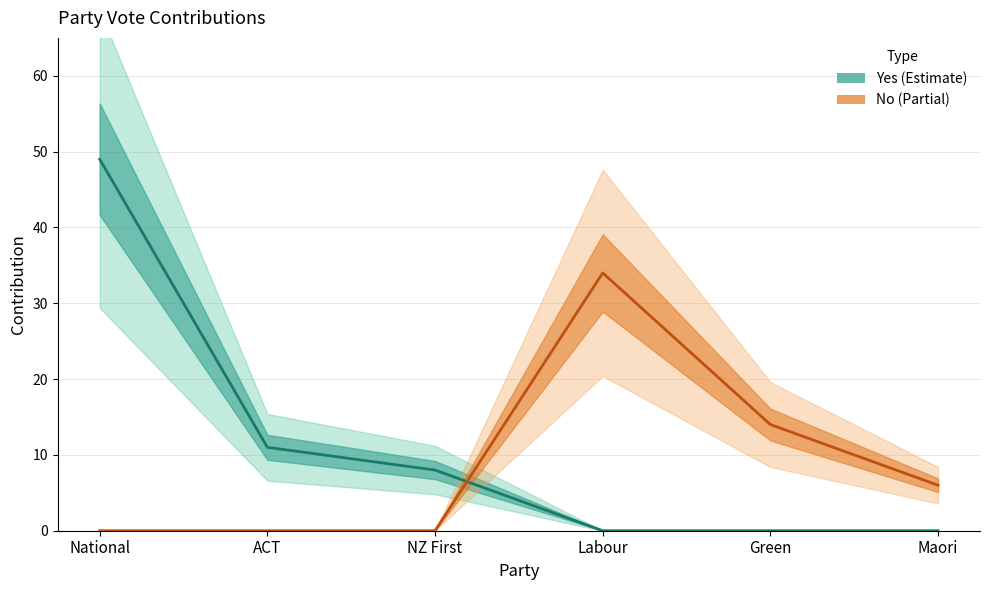

The value of No (centre) at Labour is 16. True or false?

False